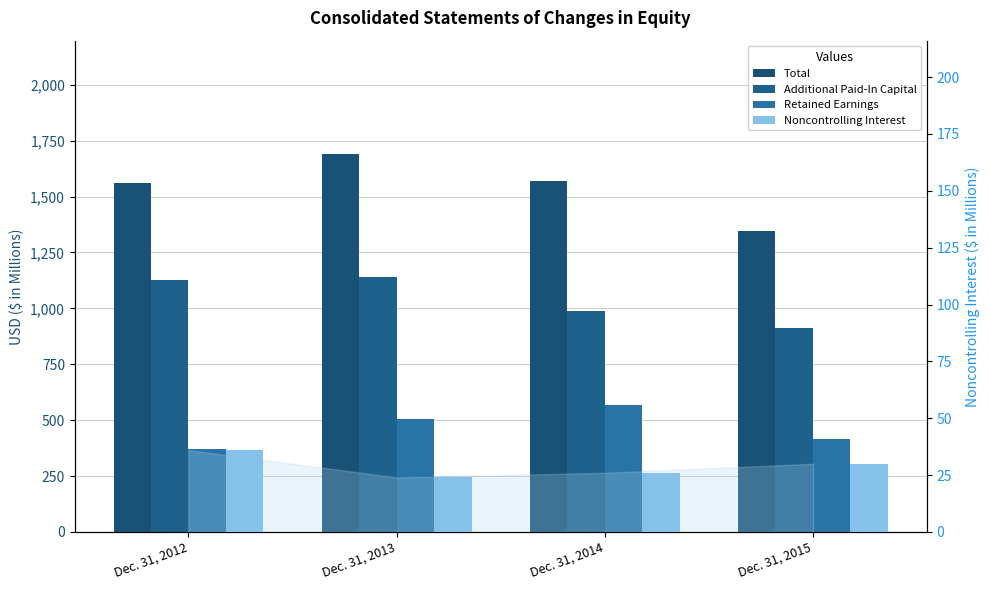

Rank the series at Dec. 31, 2013 from highest to lowest value.

Total, Additional Paid-In Capital, Retained Earnings, Noncontrolling Interest